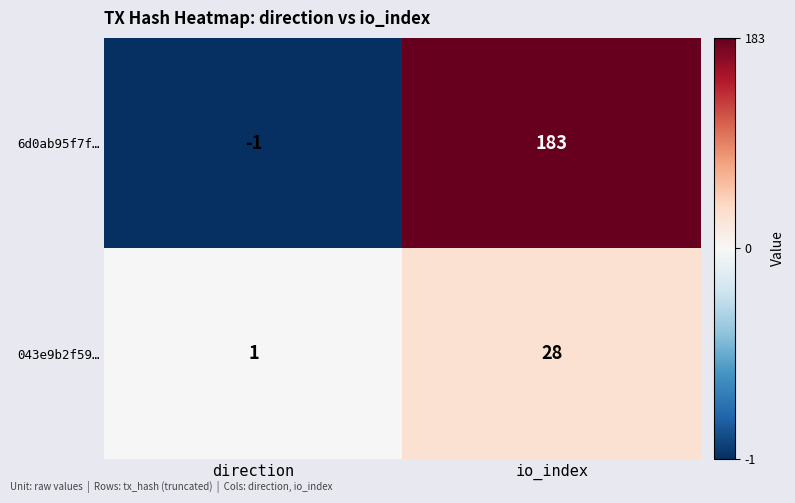

At which category does the chart reach its minimum across all series?

direction